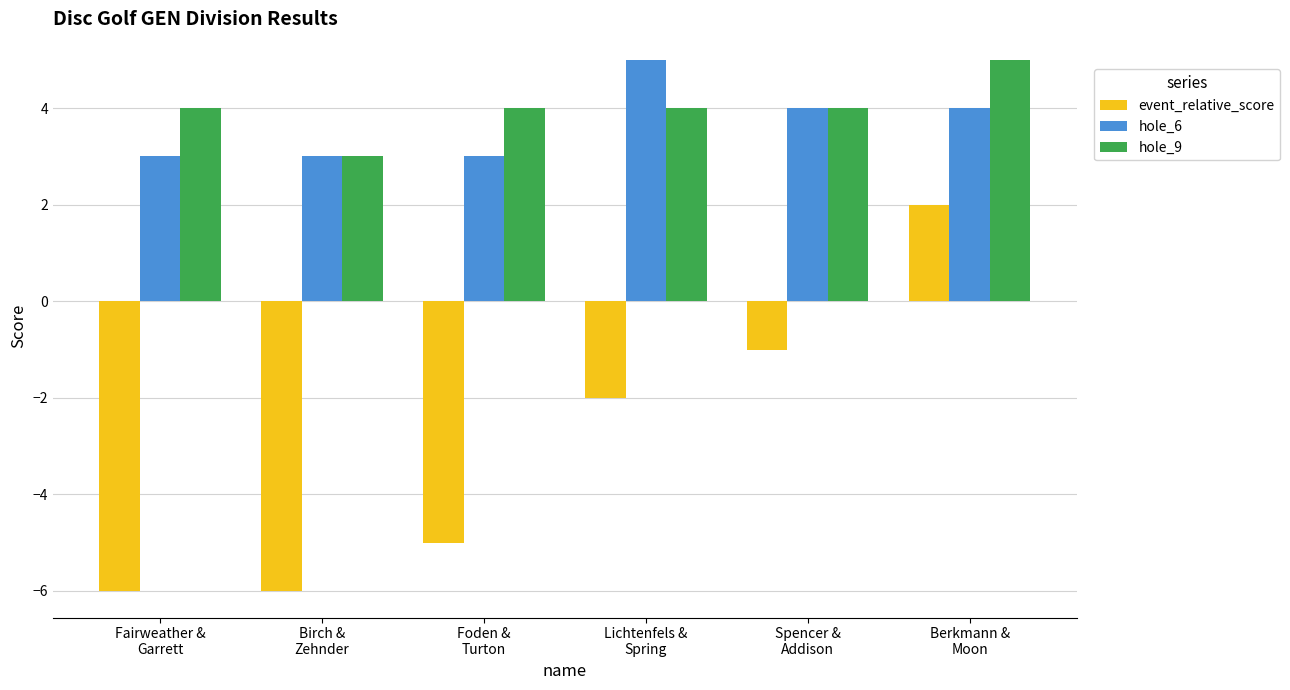

What are all the series names shown in the legend?

event_relative_score, hole_6, hole_9